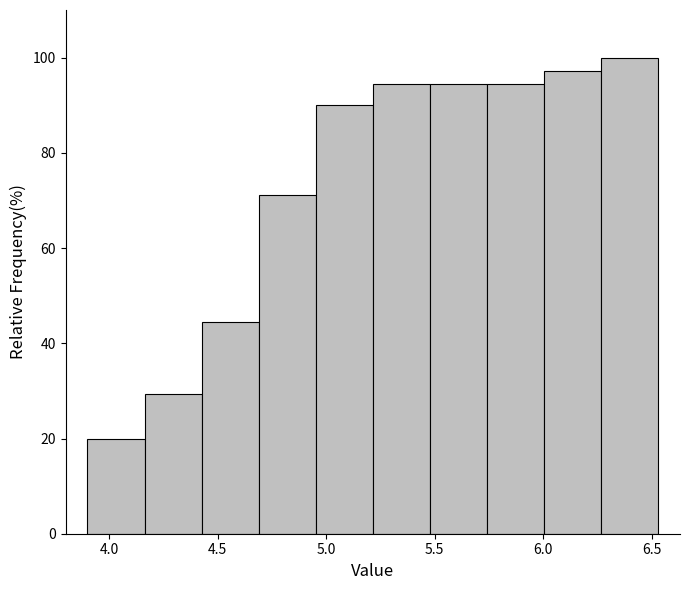

Over which range of the x-axis is the bar tallest?

6.25 to 6.55